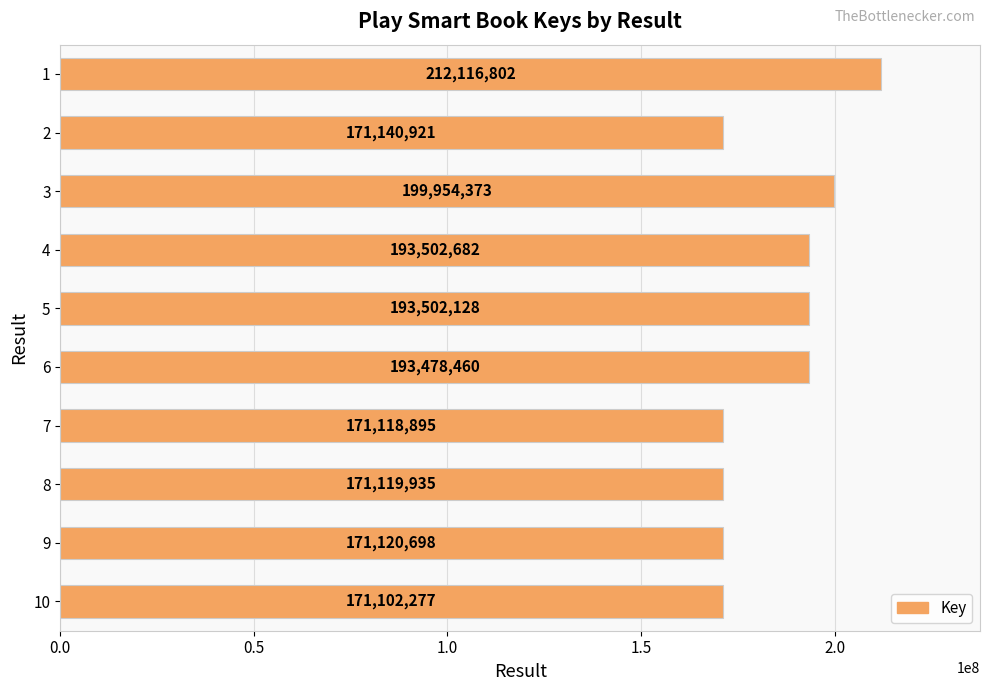

Is it true that the value at 2 is 82135207?

False